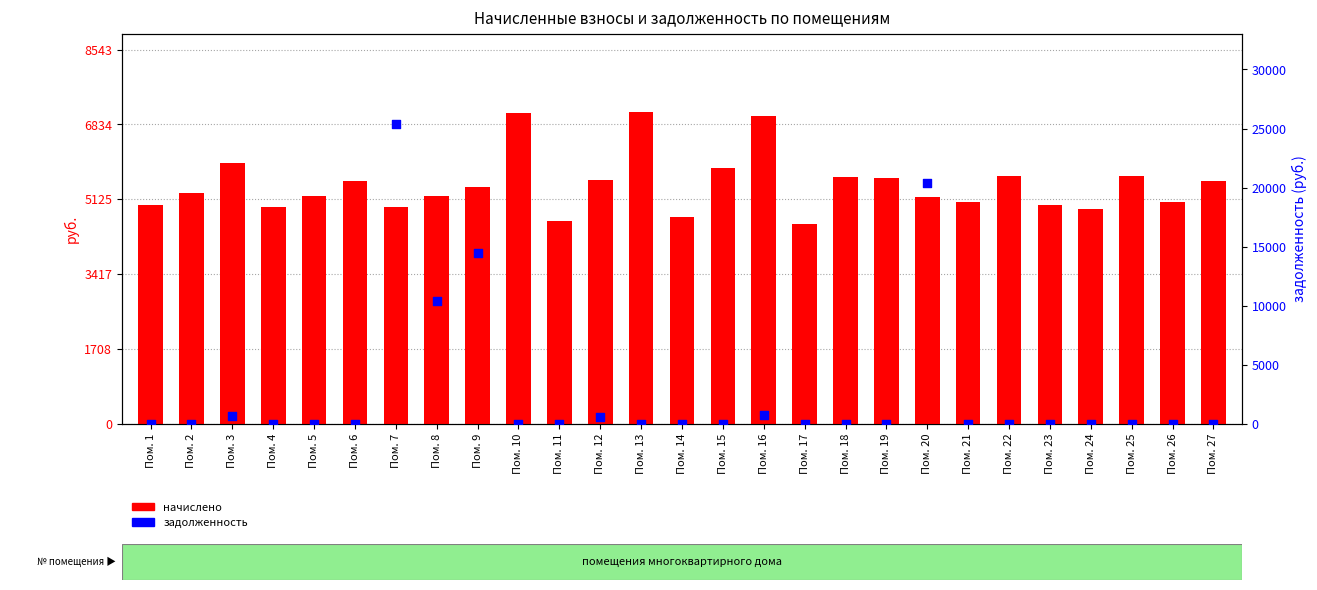

At how many categories does at least one series exceed 18988?

2